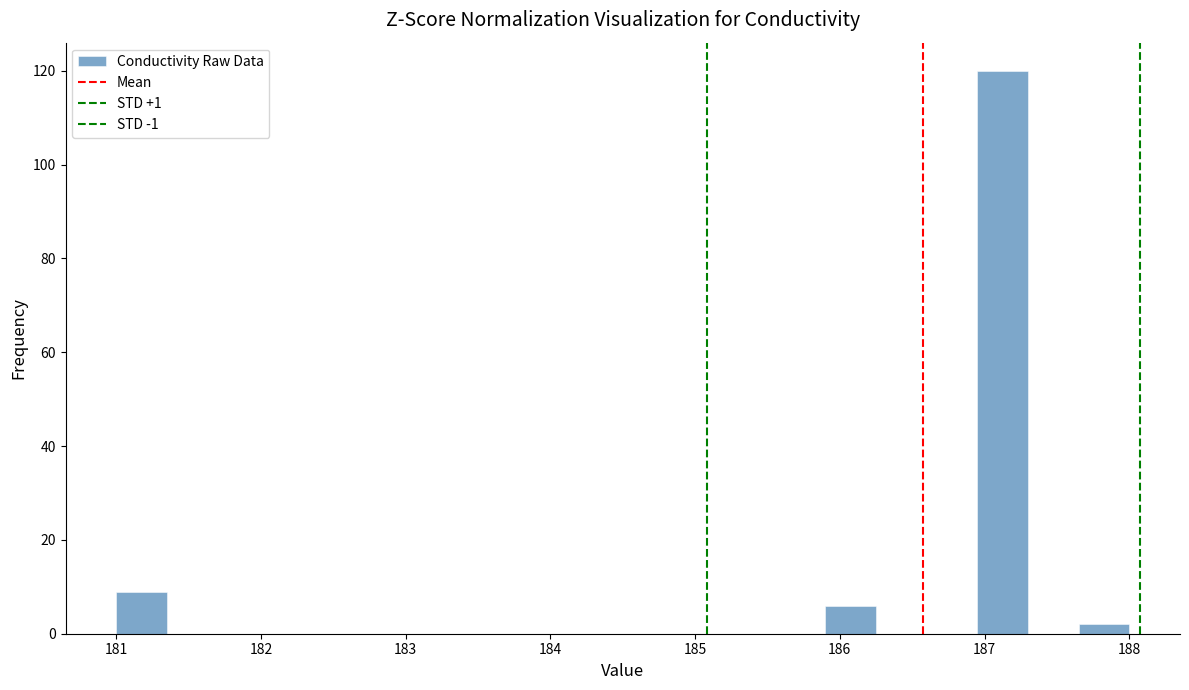

Around what value on the x-axis is the tallest bar? Give the approximate position of its centre, as read against the axis.

187.1